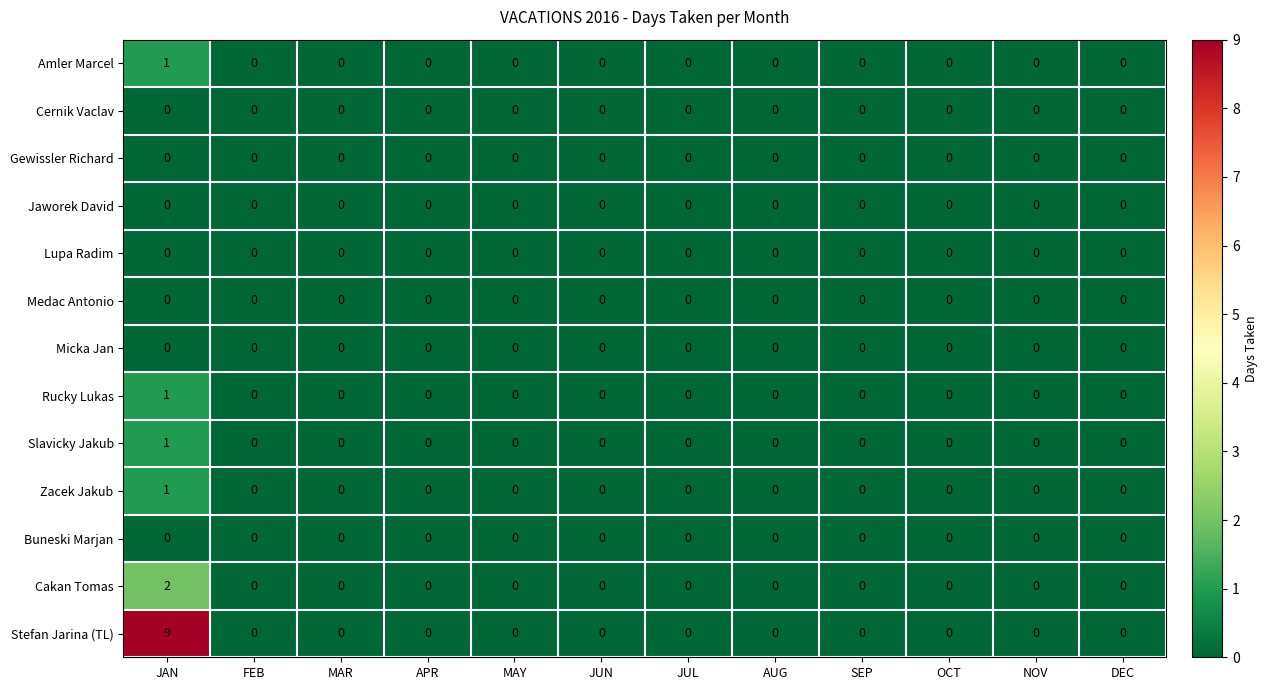

Count the Slavicky Jakub values in the range 0 to 1.

12